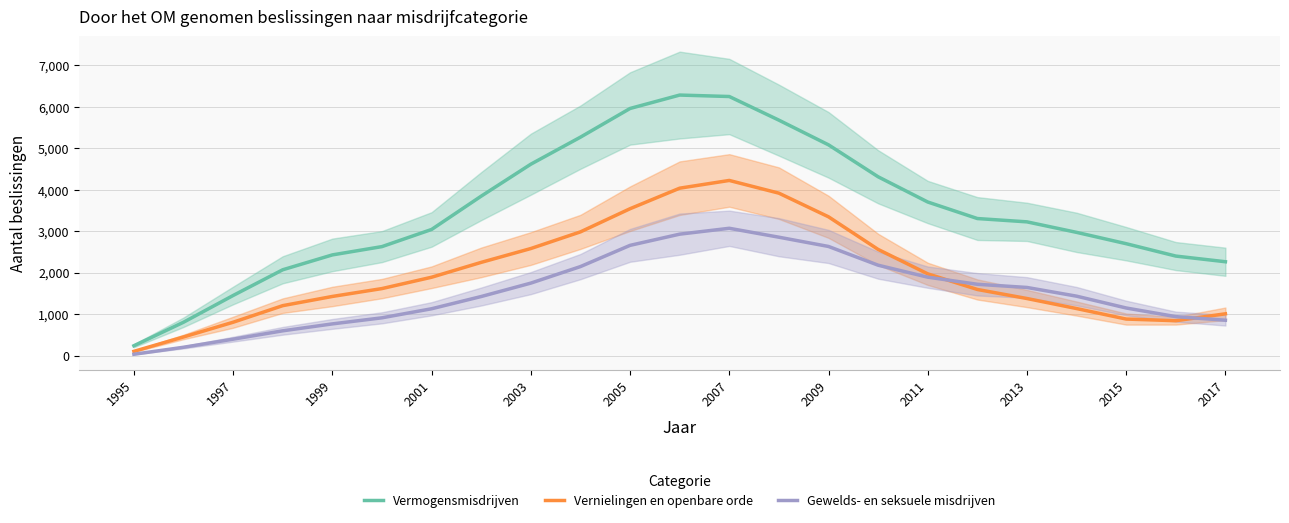

Which category has the lowest value in the Vermogensmisdrijven series?

1995